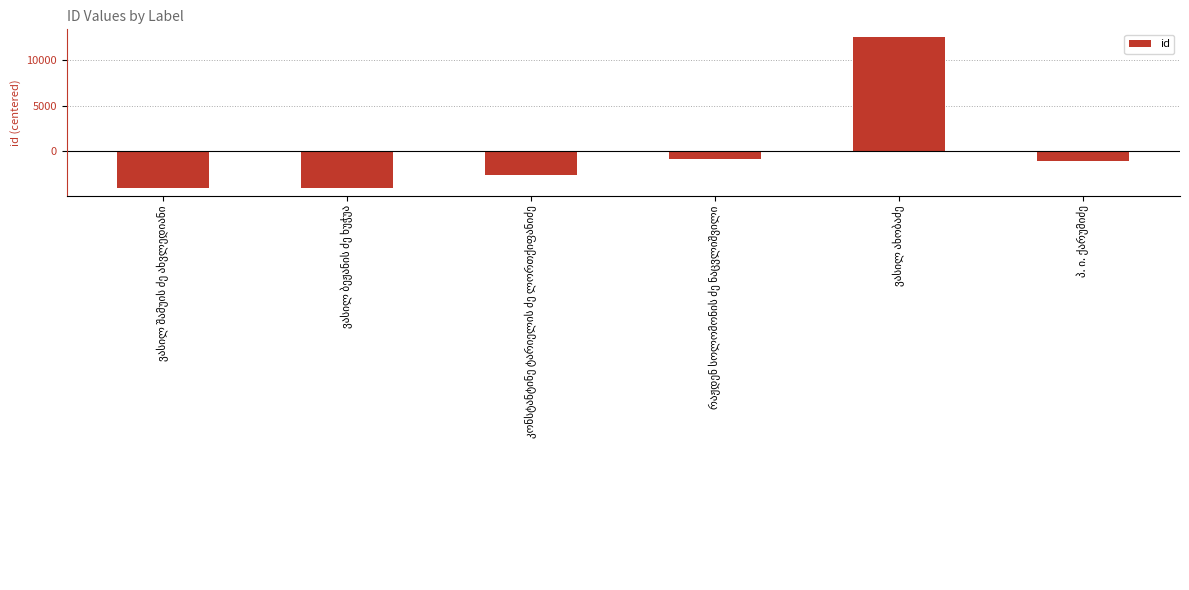

What is the difference between the second highest and minimum values?

3196.0